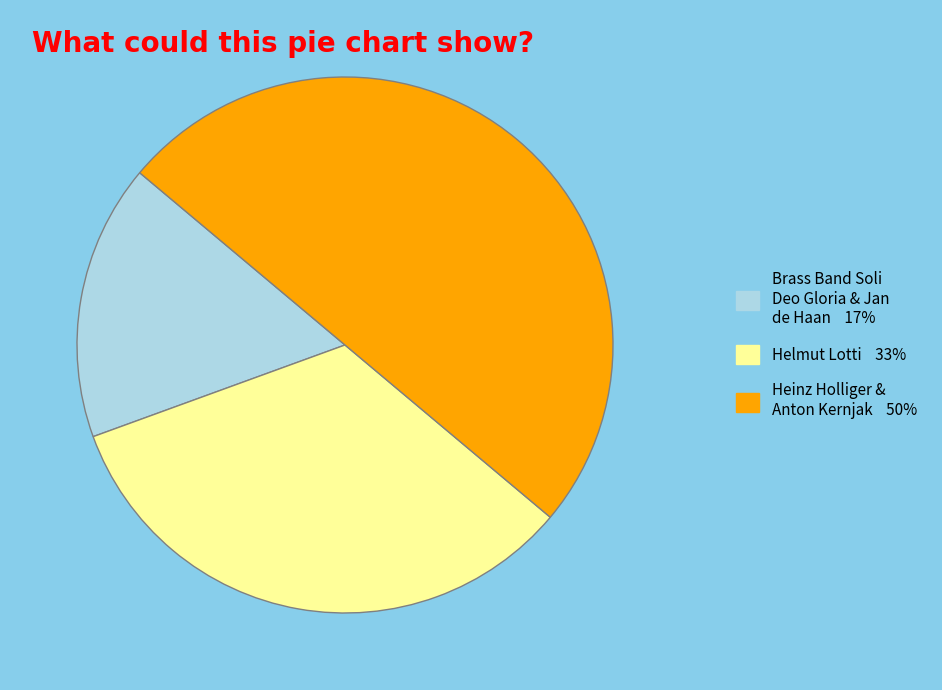

Which slice is the largest?

Heinz Holliger & Anton Kernjak